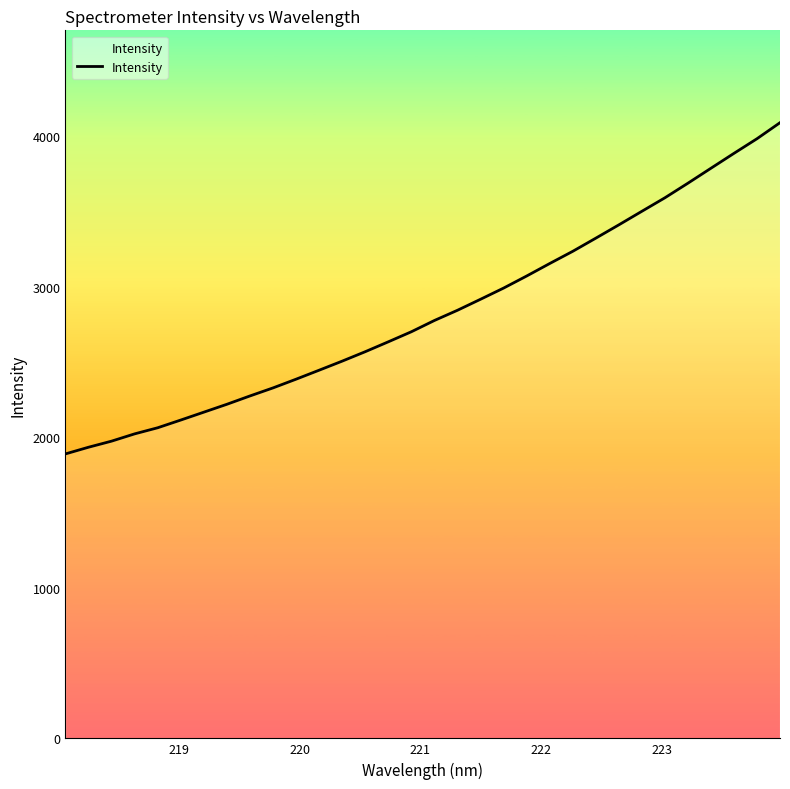

Does the chart display data point markers on the line(s)?

No